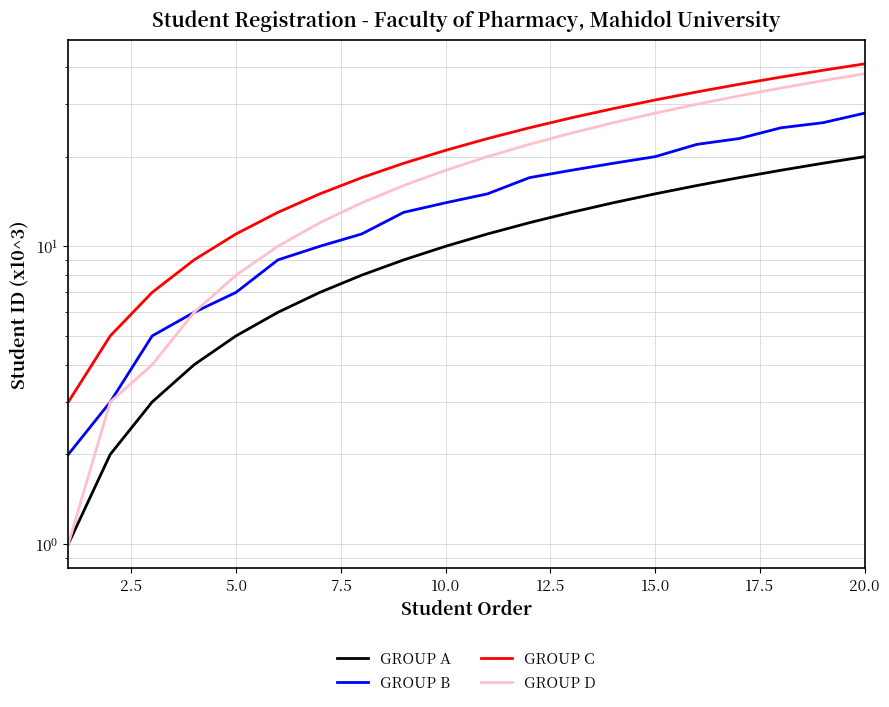

What is the maximum value shown in the chart?

41